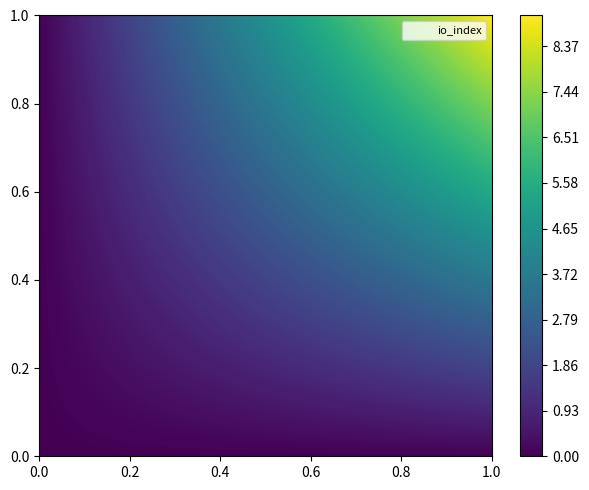

What is the total value across all series at io_index?

9